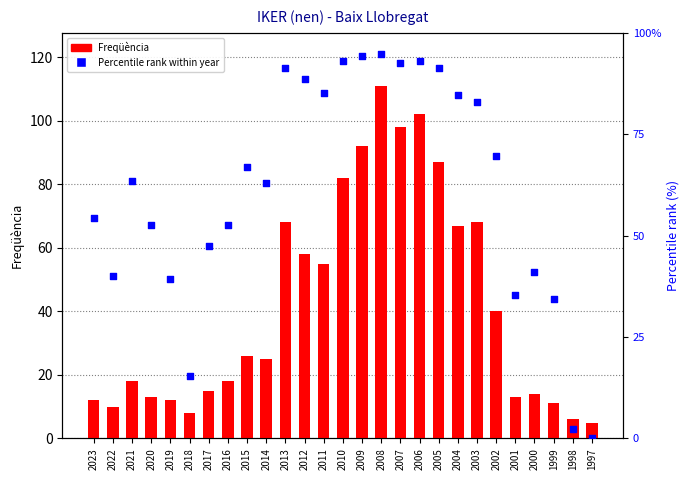

Which series contains the highest Y value?

Freqüència